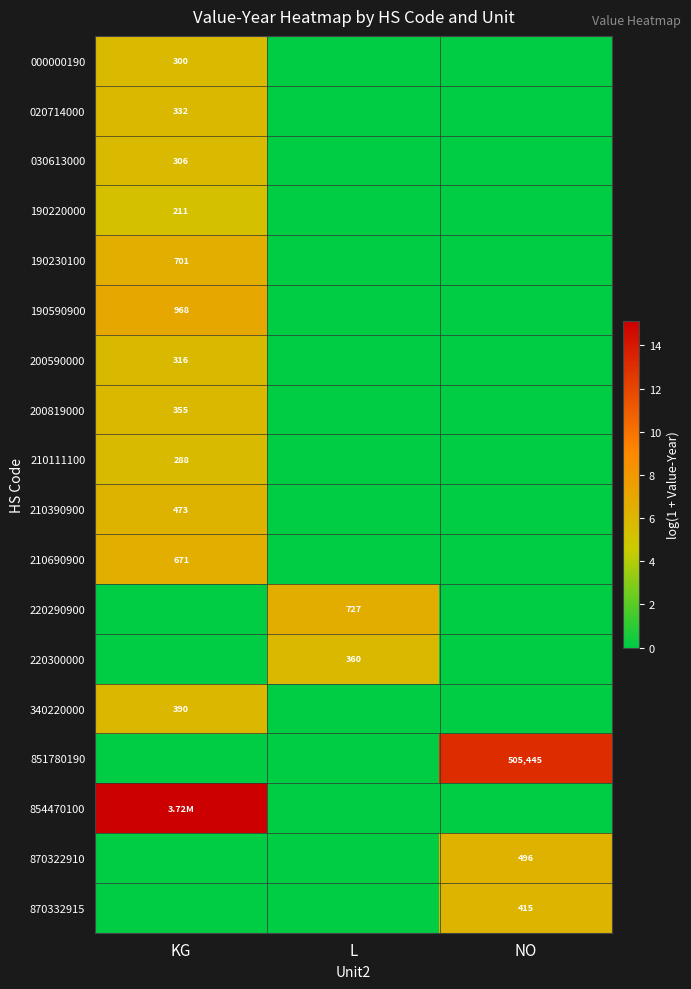

Is it true that 870332915 equals 6.0 at NO?

True